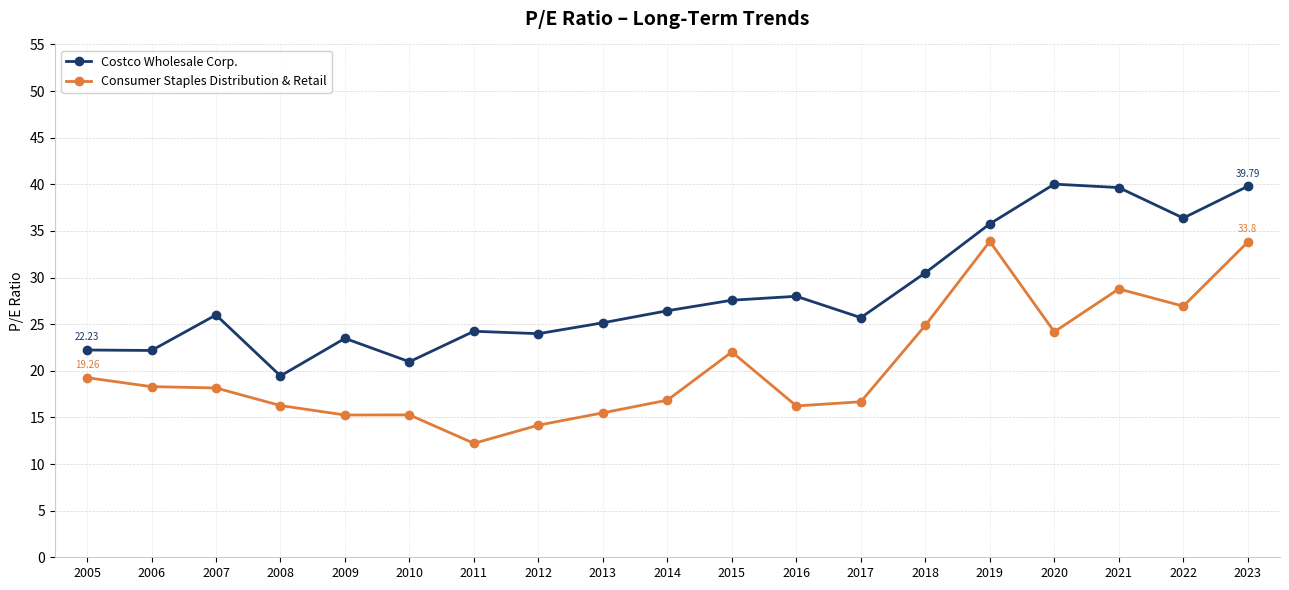

List the series in order of their overall mean, lowest first.

Consumer Staples Distribution & Retail, Costco Wholesale Corp.